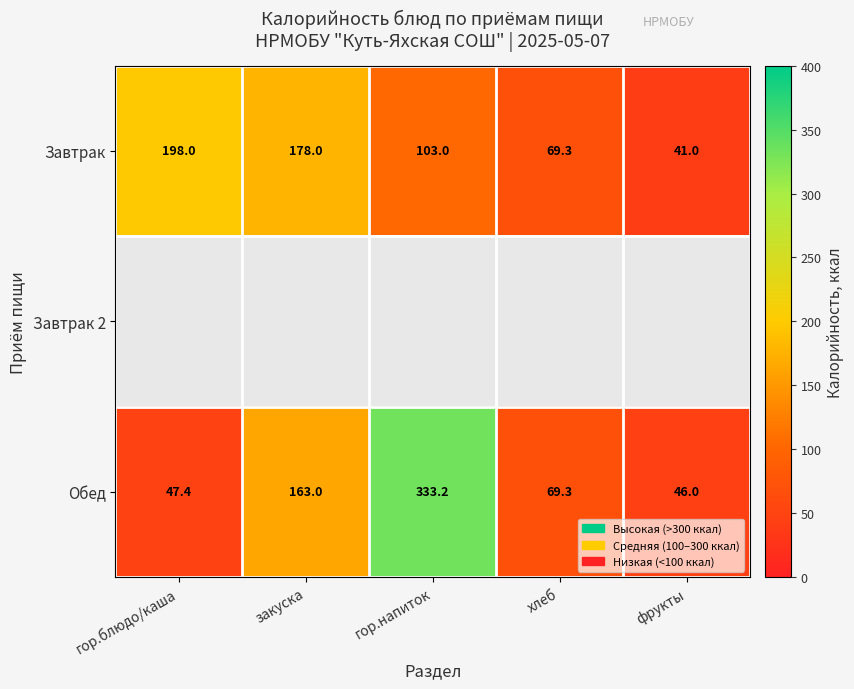

What is the difference between the second highest and second lowest values in the Обед series?

115.6